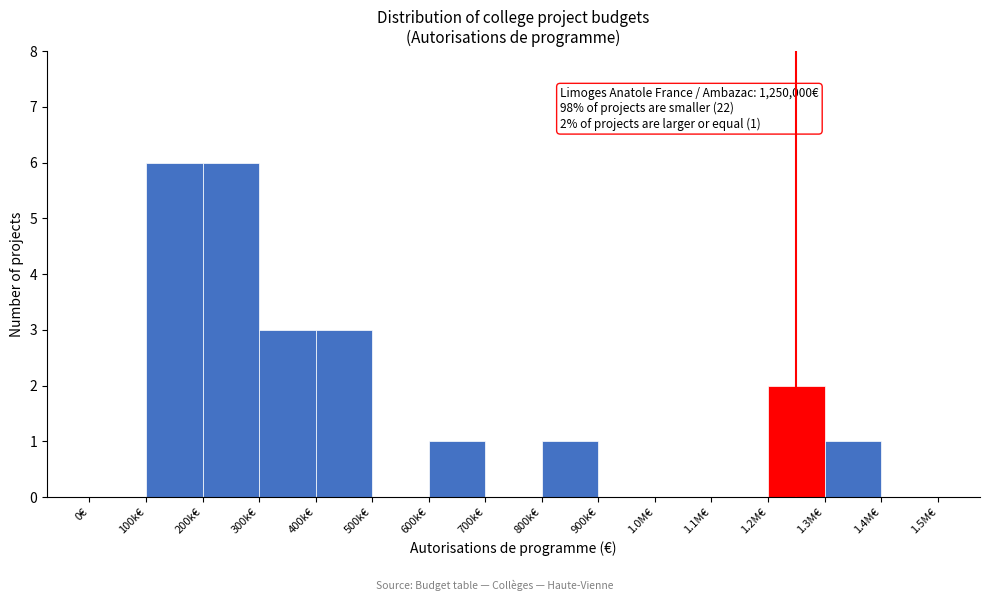

Reading left to right, list all the values displayed in this chart.

0€=0	100k€=6	200k€=6	300k€=3	400k€=3	500k€=0	600k€=1	700k€=0	800k€=1	900k€=0	1.0M€=0	1.1M€=0	1.2M€=2	1.3M€=1	1.4M€=0